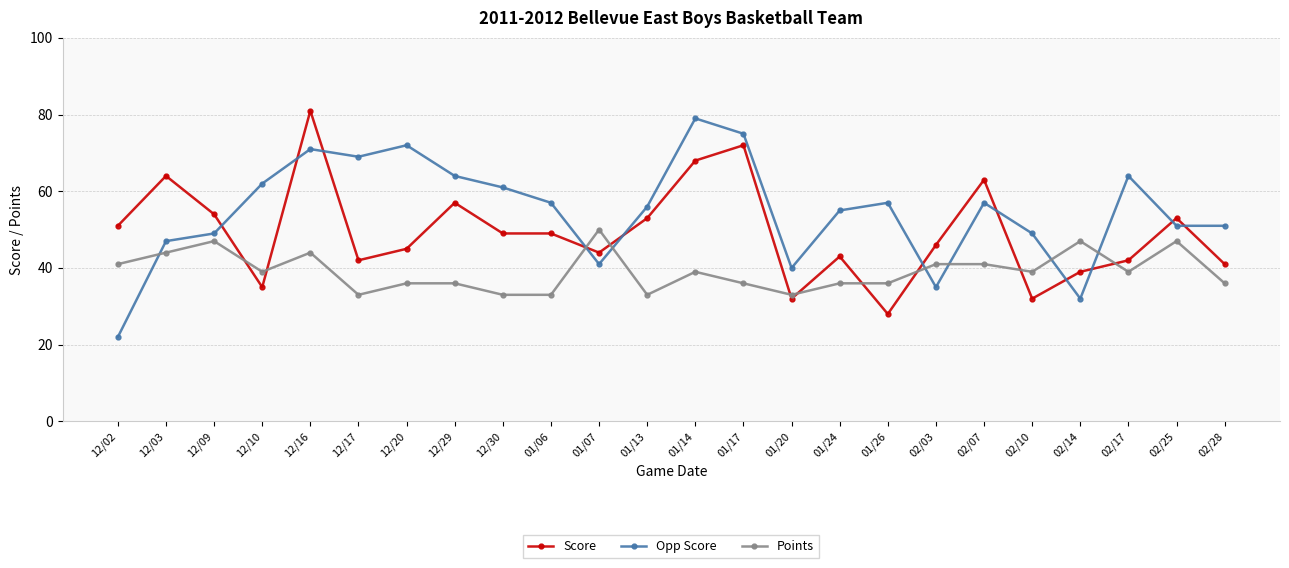

What is the spread (max minus min) of values at 01/14?

40